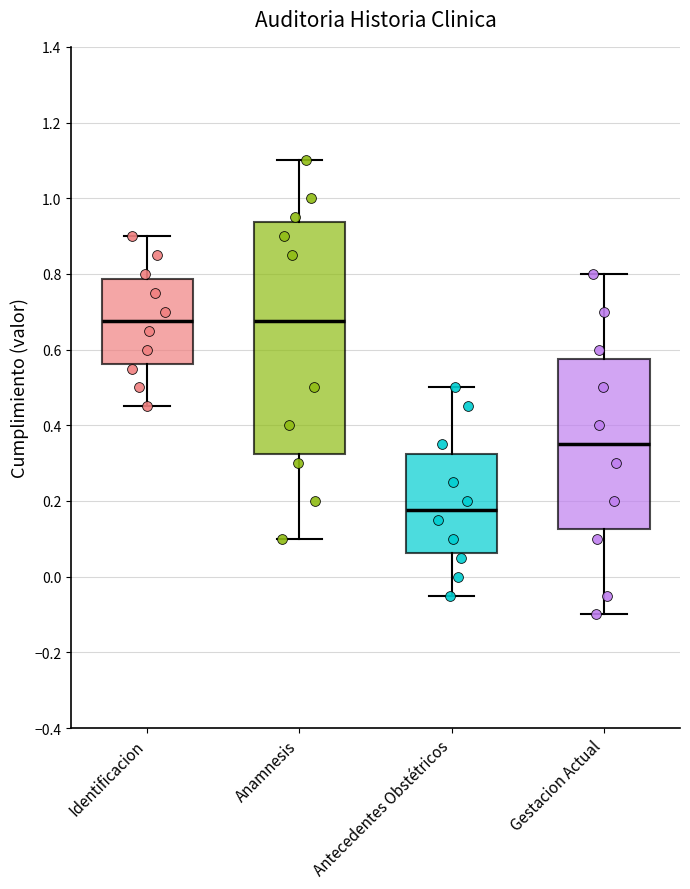

Which box's median line is the lowest?

Antecedentes Obstétricos